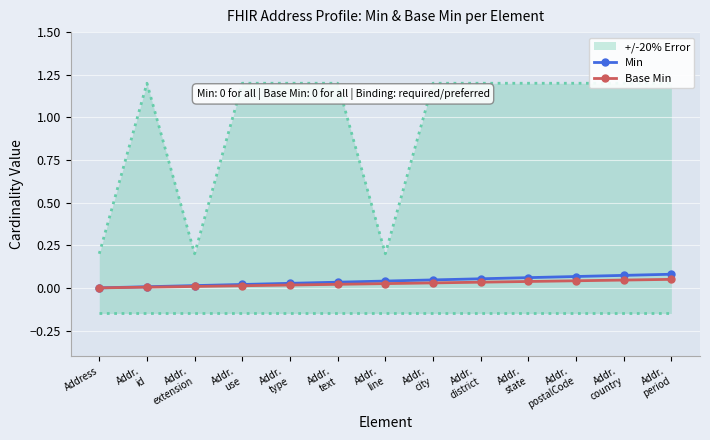

Which series has the widest spread of values?

Min